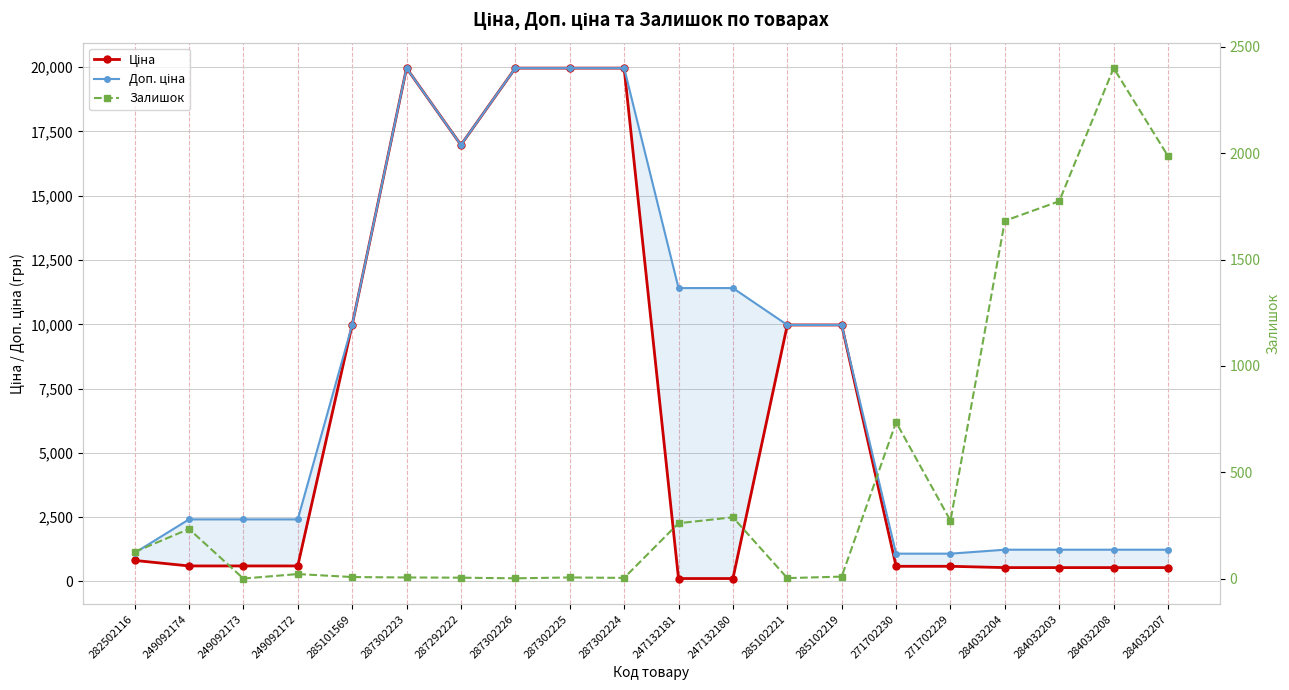

Is the value of Залишок at 284032204 greater than the value of Доп. ціна at 284032207?

Yes